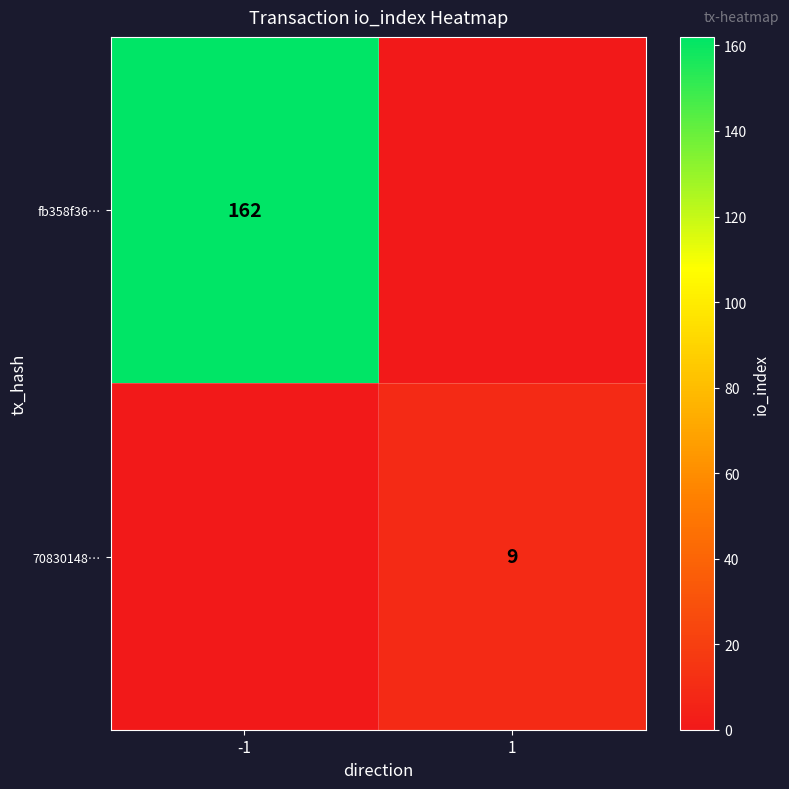

How many series are shown in this chart?

2